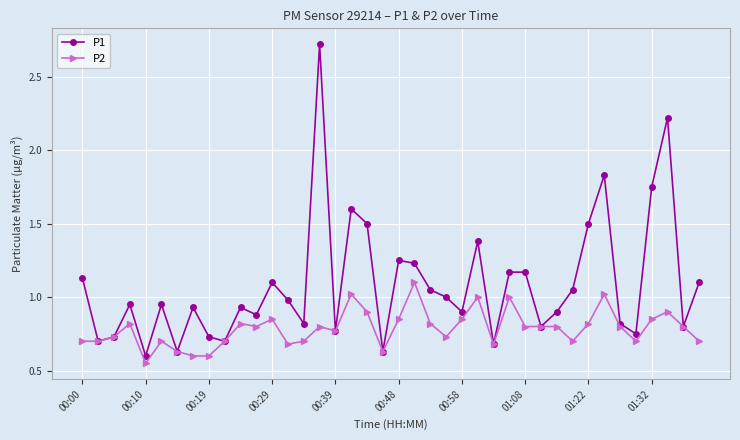

List the series in order of their overall mean, lowest first.

P2, P1